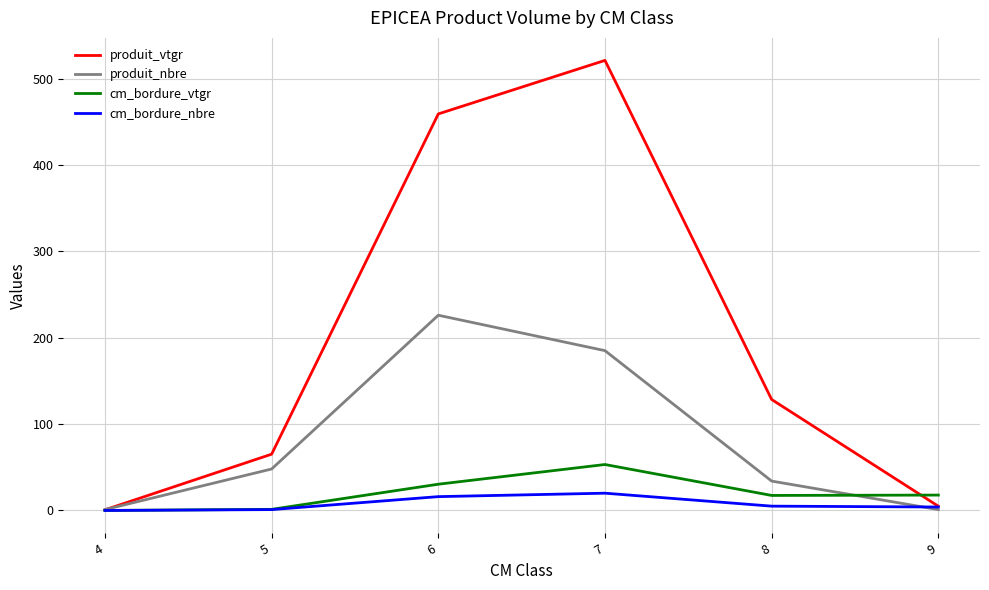

Rank the series by their maximum value, from highest to lowest.

produit_vtgr, produit_nbre, cm_bordure_vtgr, cm_bordure_nbre